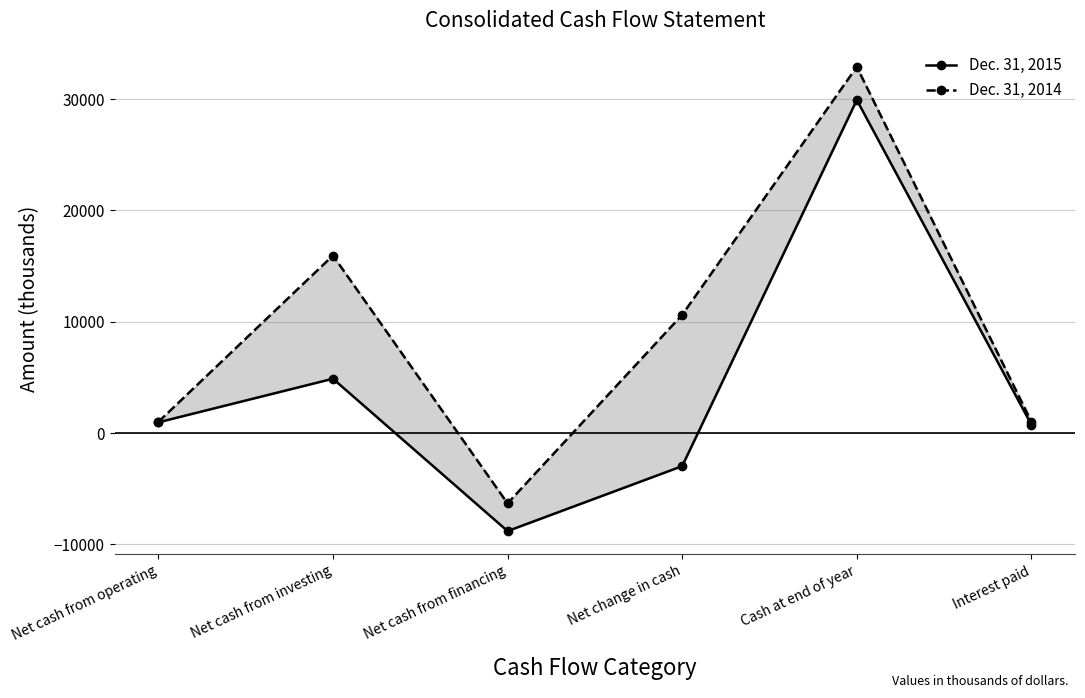

Reading left to right, what are all the values shown in this chart?

Dec. 31, 2015: 959	4878	-8813	-2976	29922	739
Dec. 31, 2014: 996	15947	-6326	10617	32898	1017